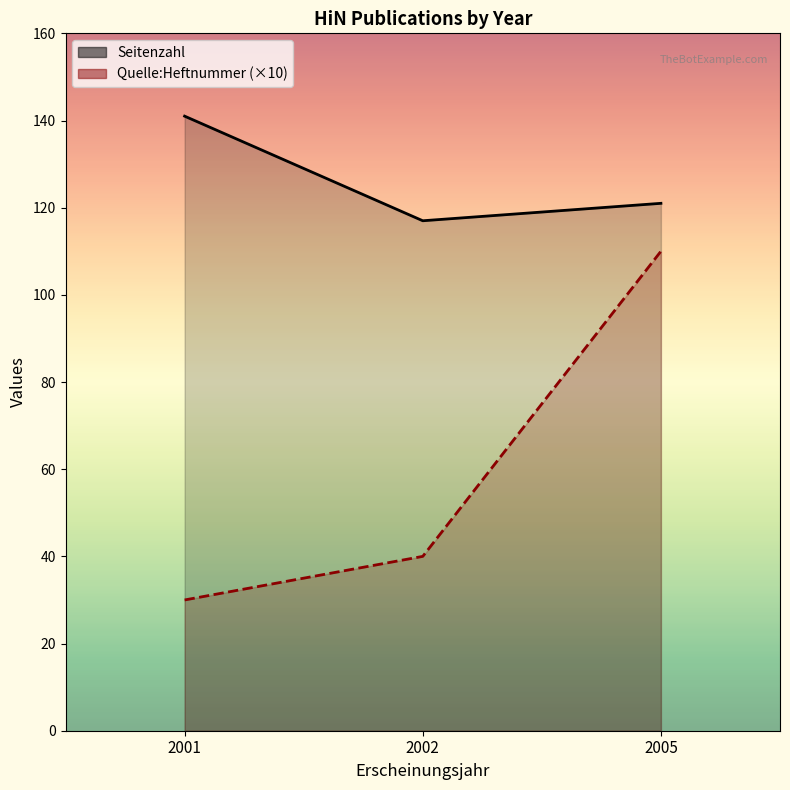

Which has a higher value, 2001 or 2002?

2001